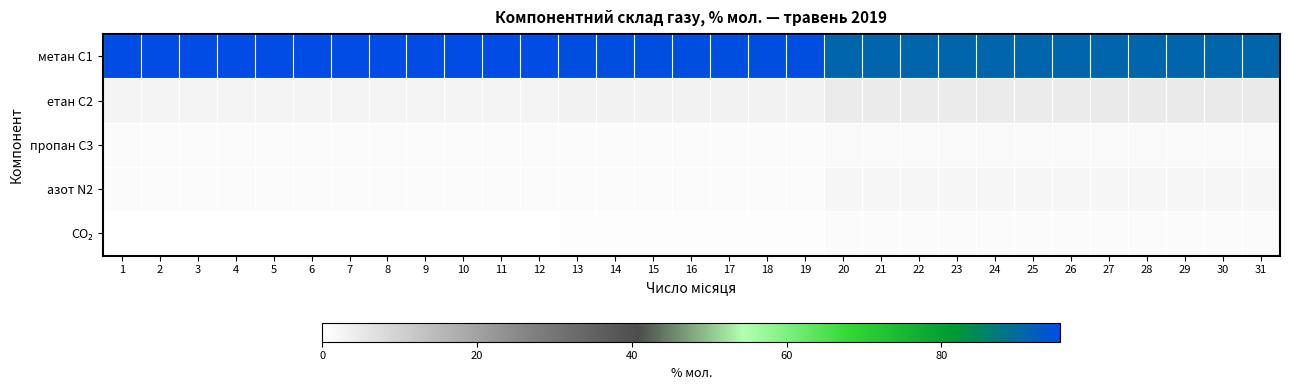

Between 11 and 14, which series saw the biggest shift?

метан С1